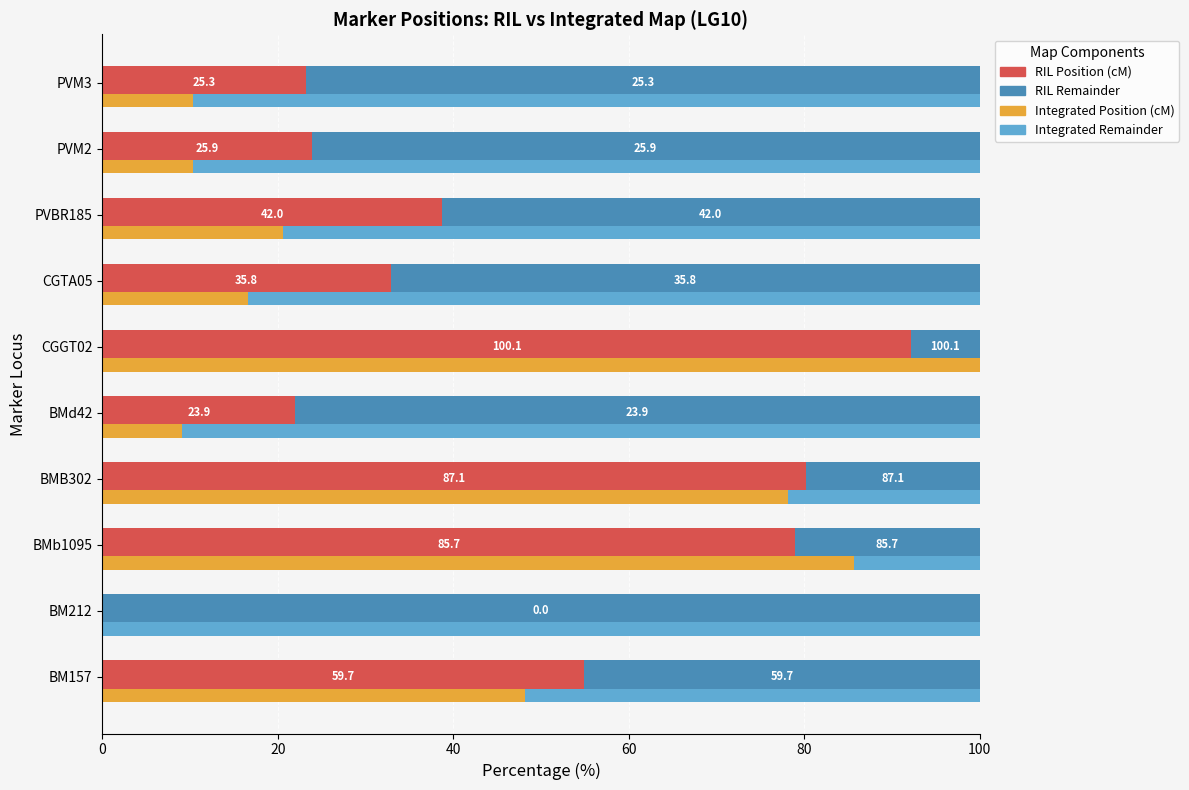

Is the value of Integrated Position (cM) at 8 greater than the value of Integrated Remainder at 80?

No